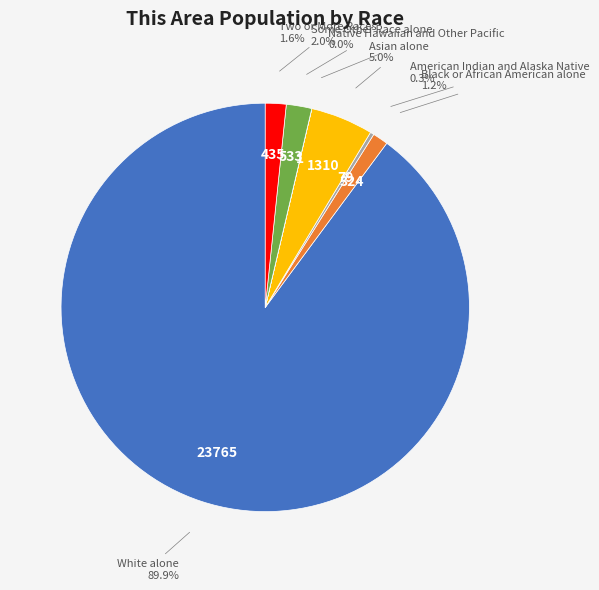

To the nearest percent, what is the average slice percentage?

14%